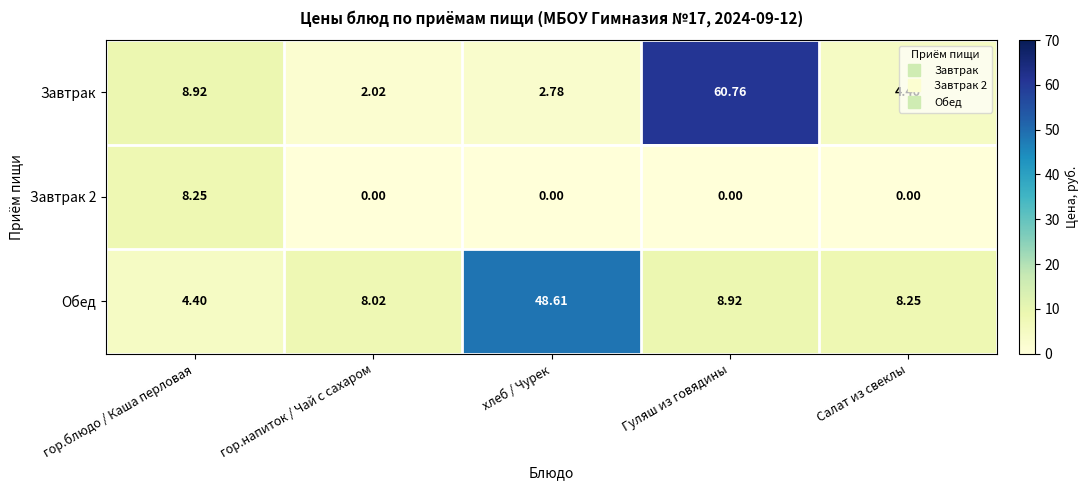

What is the maximum value shown in the chart?

60.8